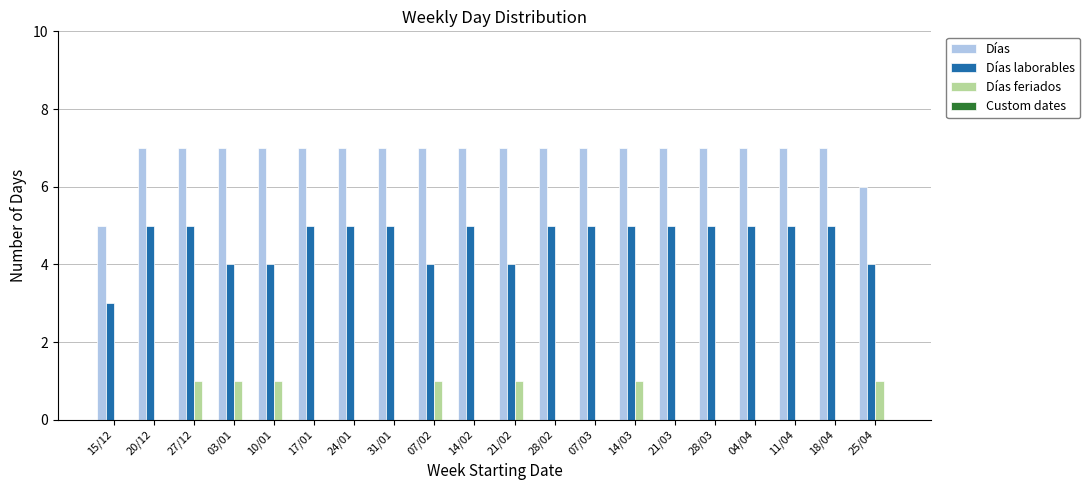

What is the sum of all Días values?

137